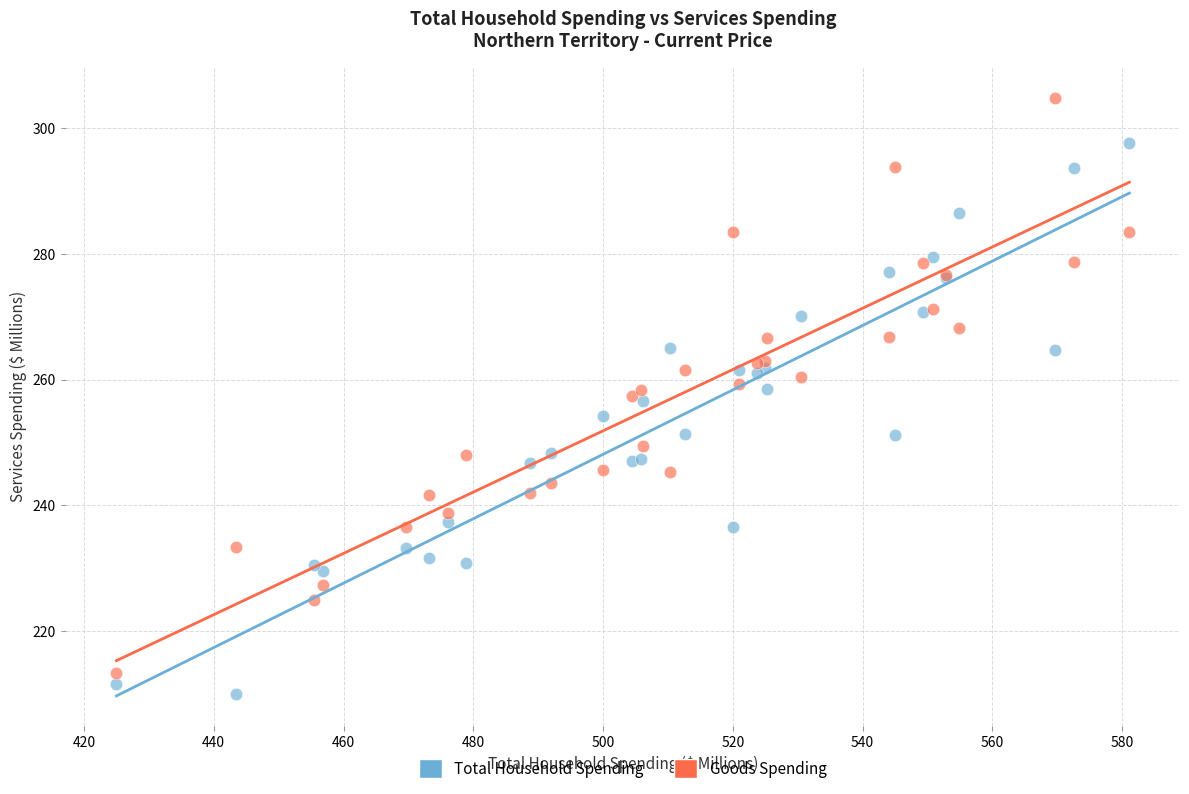

Which series reaches the maximum Y coordinate?

Goods Spending